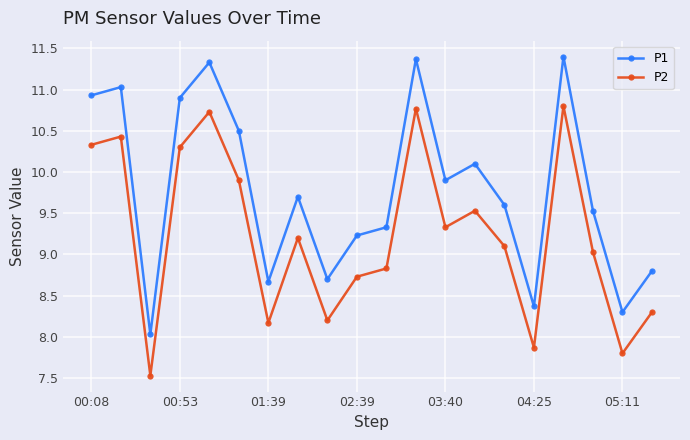

Count the number of data series in this chart.

2